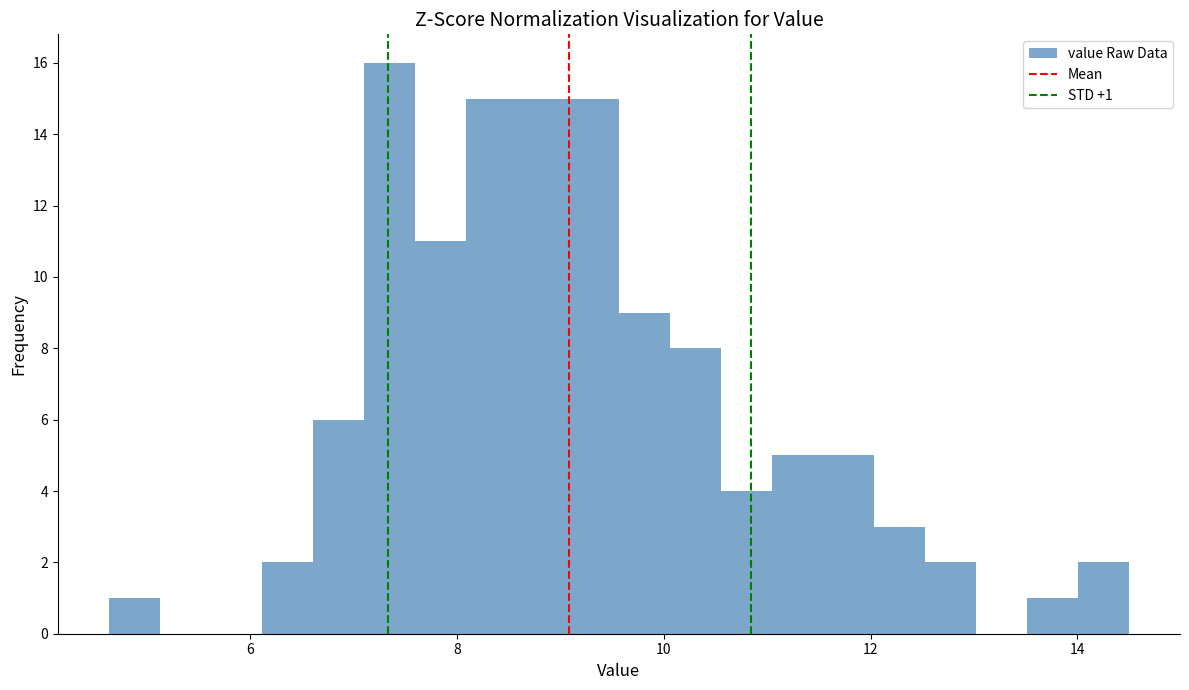

Read against the x-axis, roughly where is the centre of the tallest bar?

7.4